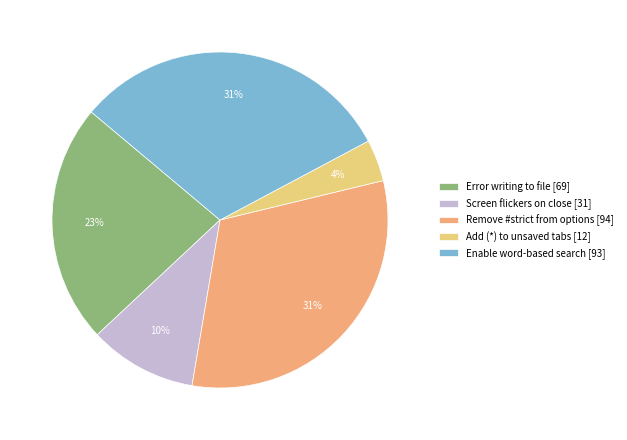

To the nearest percent, what is the difference between the largest and smallest slice percentages?

27%